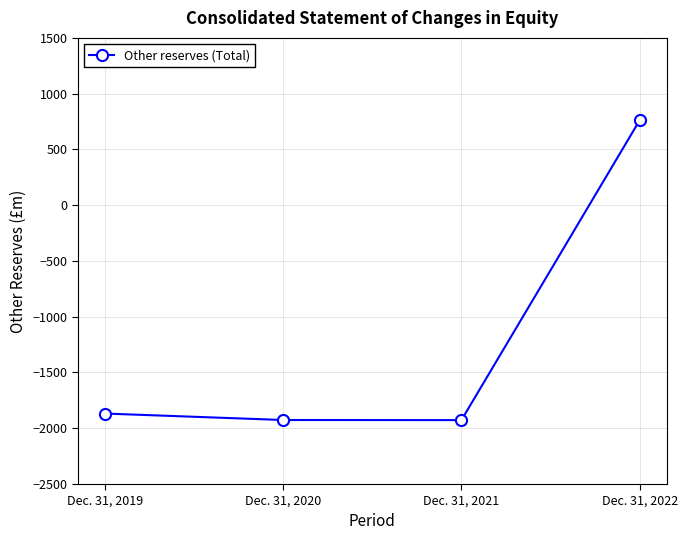

True or false: the data shows -1092 at Dec. 31, 2020.

False